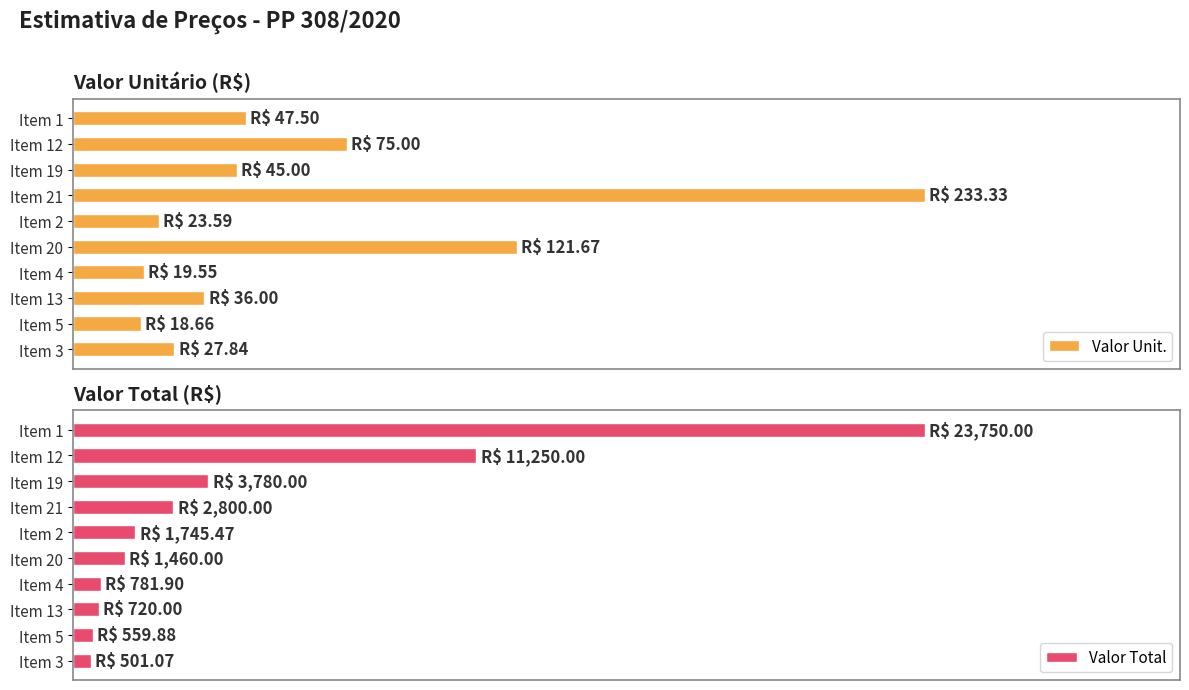

Rank the series by their average value, from lowest to highest.

Valor Total, Valor Unit.